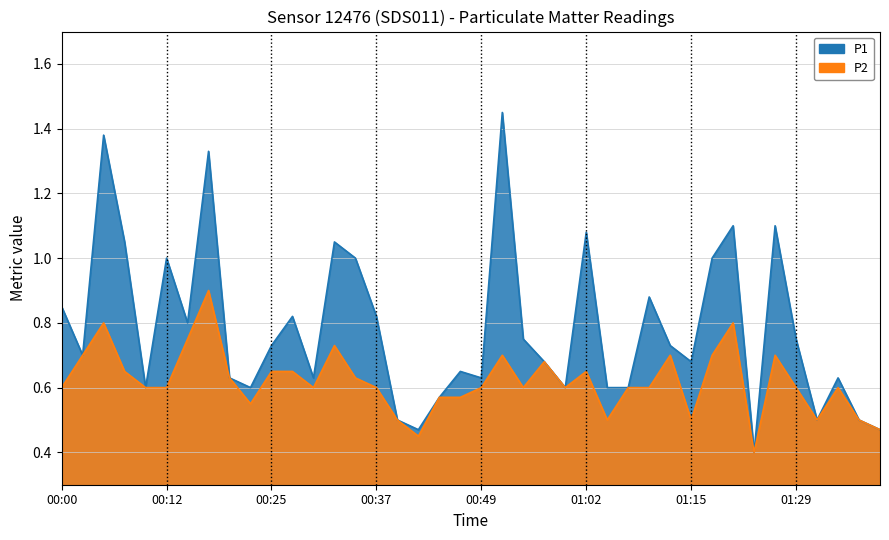

Which series has the largest total across all categories?

P1